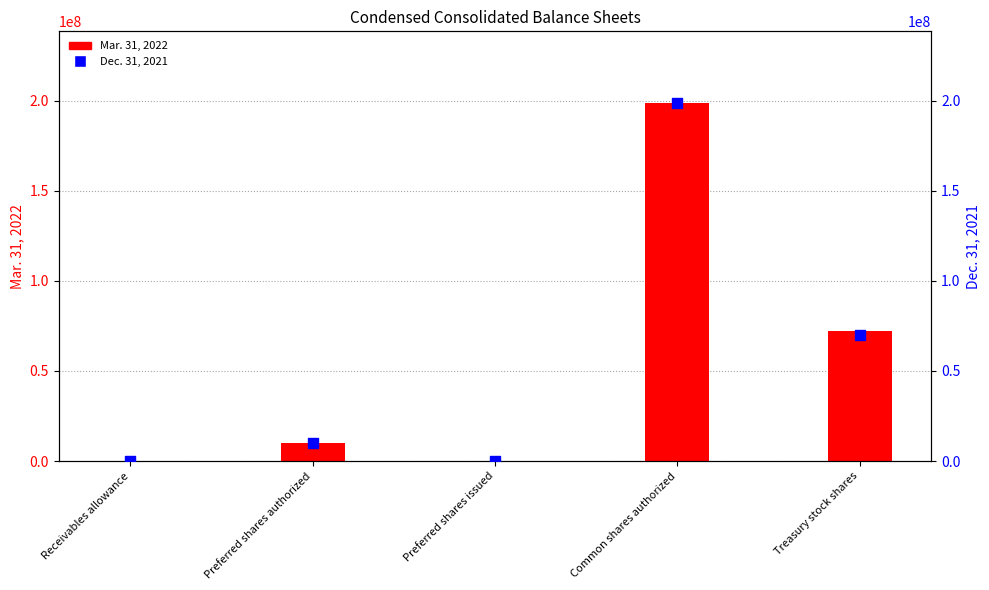

Which series has the largest total across all categories?

Mar. 31, 2022